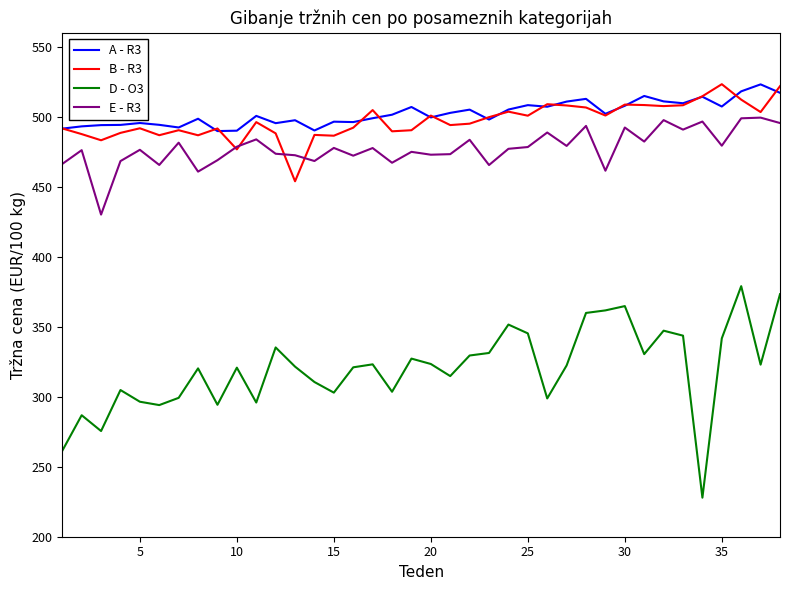

True or false: D - O3 and A - R3 cross at least once.

False